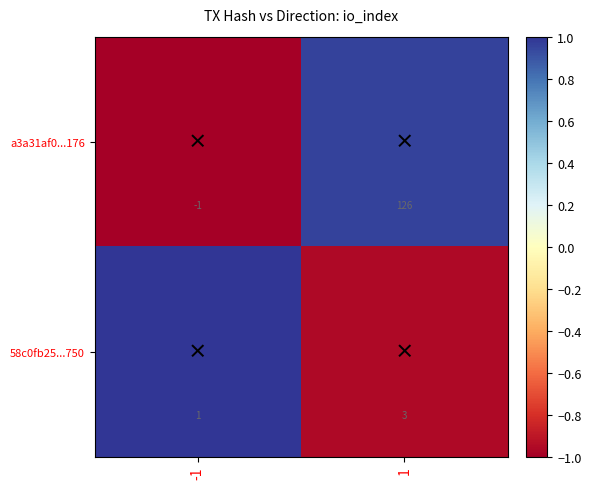

How many values in the a3a31af0...176 series are below 126?

1